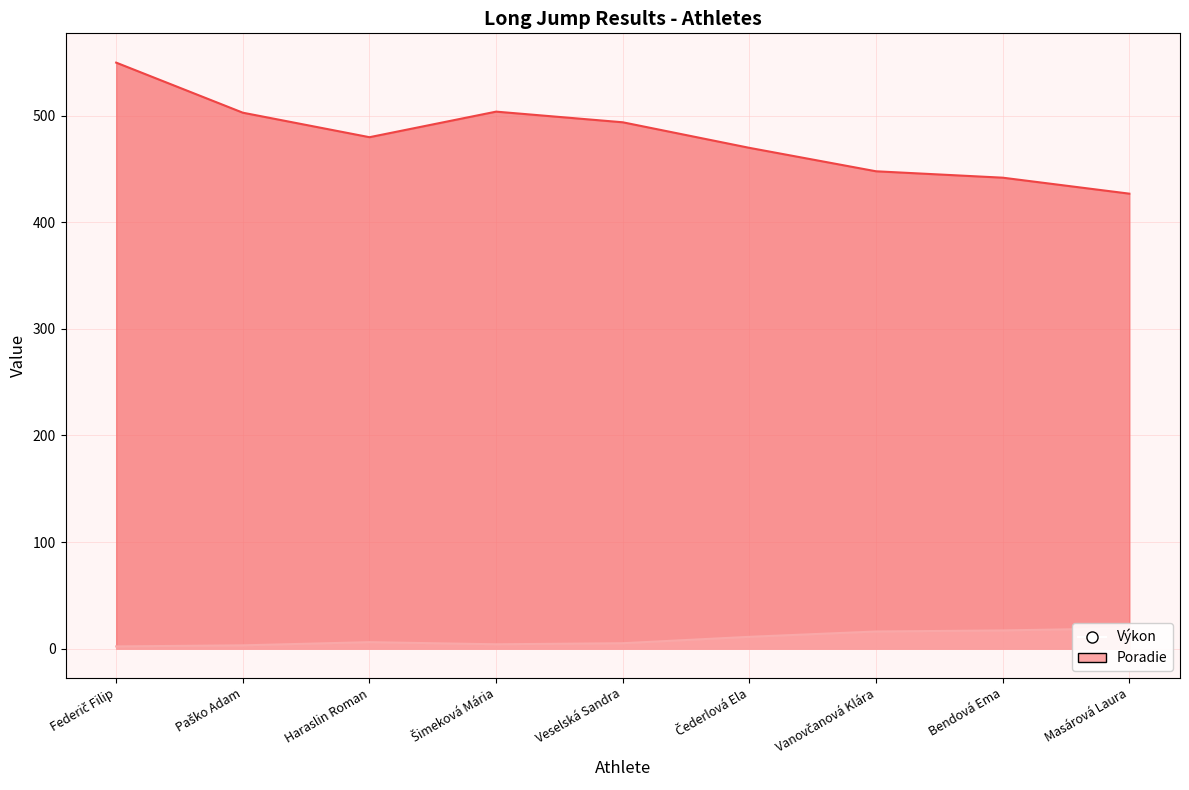

What is the label of the 7th point from the right?

Haraslin Roman